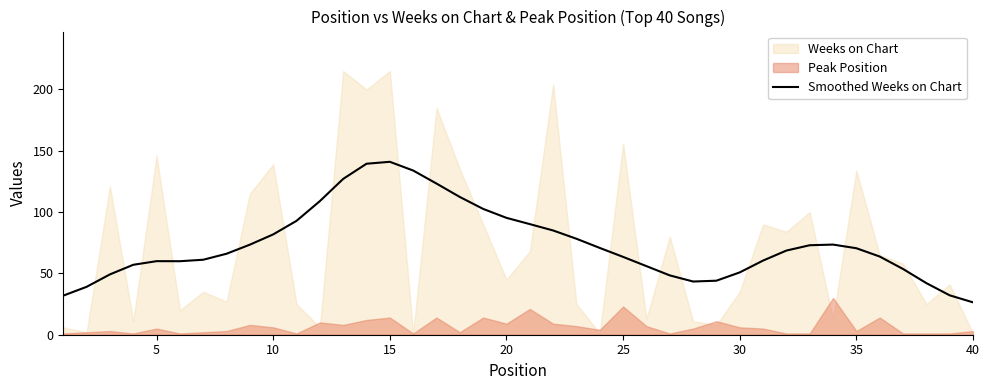

True or false: the data has more than 2 interior local peaks.

True